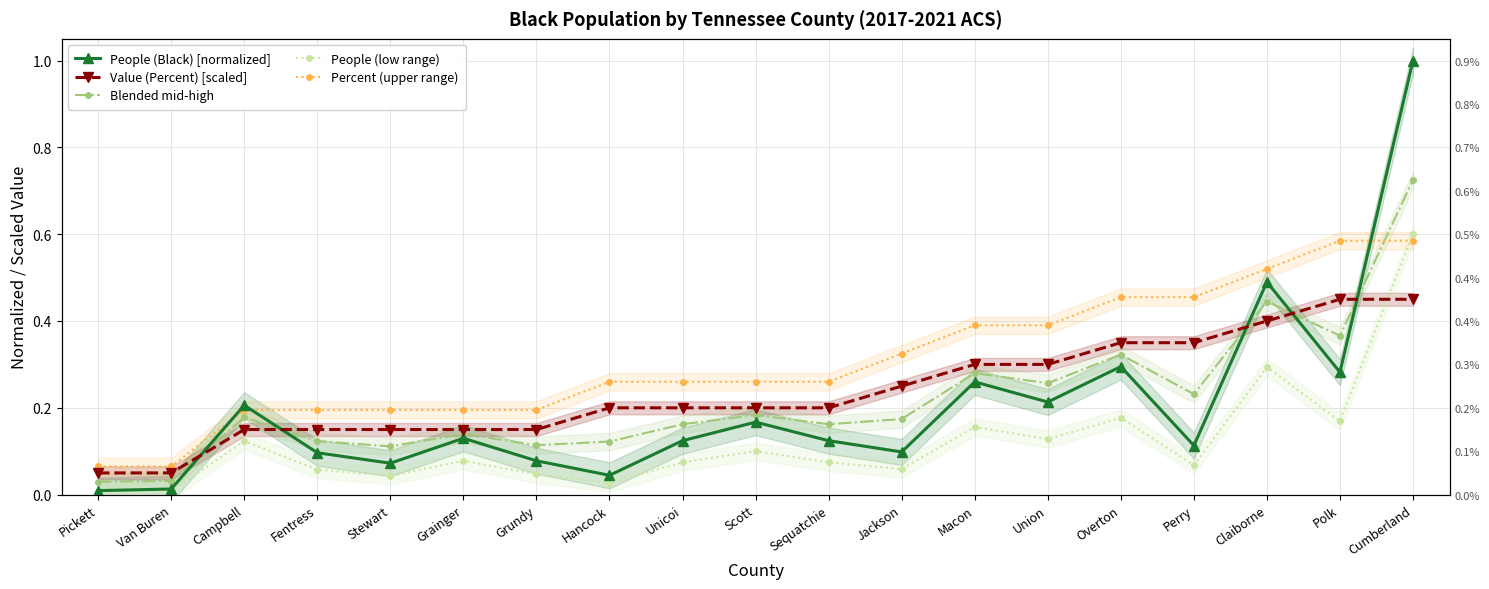

What is the label of the 10th point from the left?

Scott